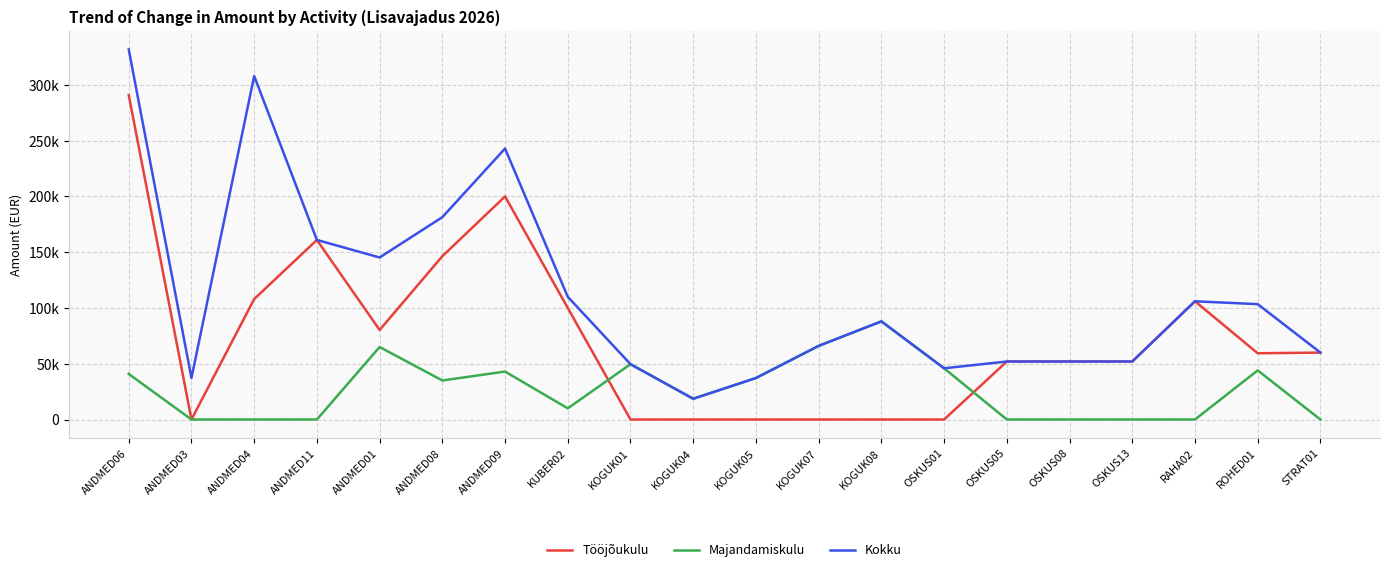

What is the approximate value of Majandamiskulu at ANDMED06?

40850.0